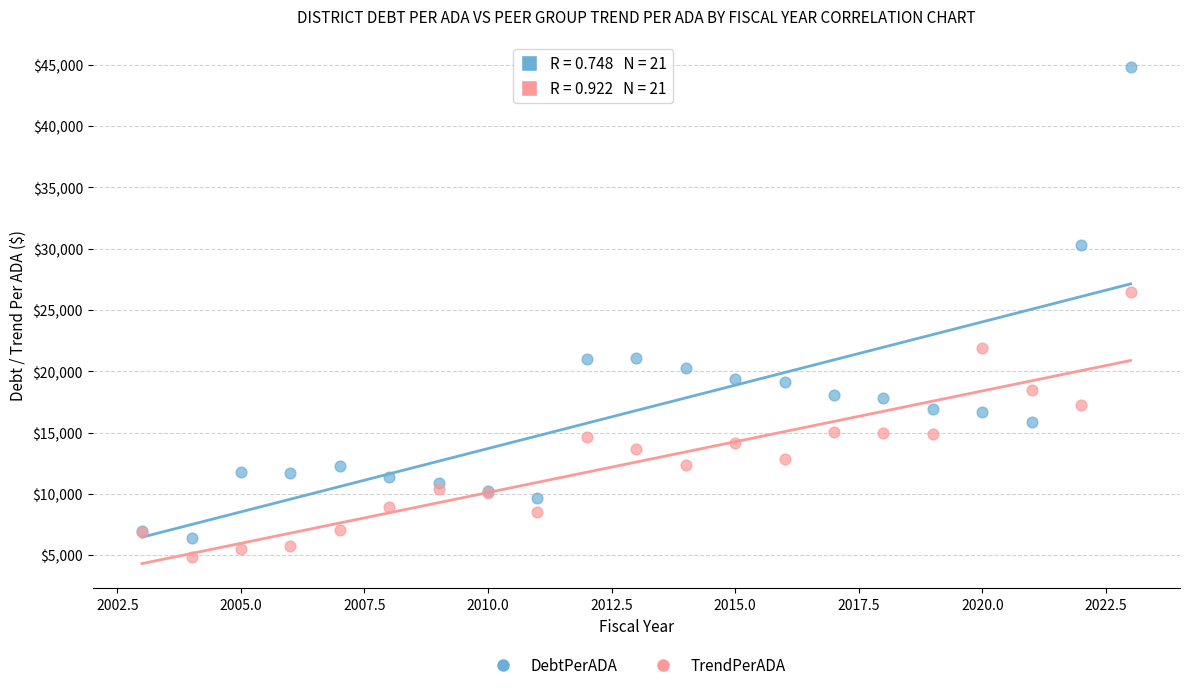

In the DebtPerADA series, what Y value is closest to 25629?

21099.6